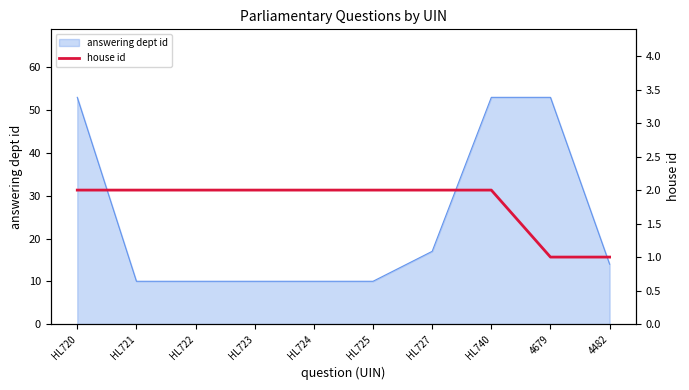

What position from the right is HL720?

10